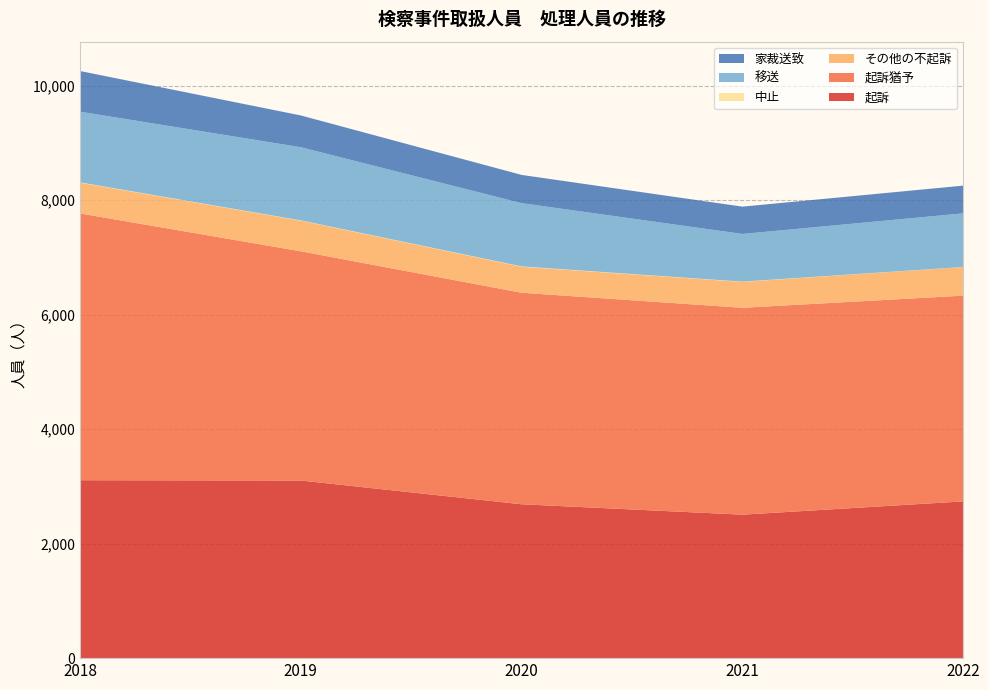

Reading left to right, what are all the values shown in this chart?

起訴: 2018=3108	2019=3103	2020=2688	2021=2506	2022=2738
起訴猶予: 2018=4660	2019=4004	2020=3695	2021=3614	2022=3594
その他の不起訴: 2018=537	2019=535	2020=454	2021=452	2022=500
中止: 2018=6	2019=5	2020=6	2021=5	2022=1
移送: 2018=1235	2019=1278	2020=1105	2021=833	2022=937
家裁送致: 2018=710	2019=555	2020=493	2021=477	2022=484